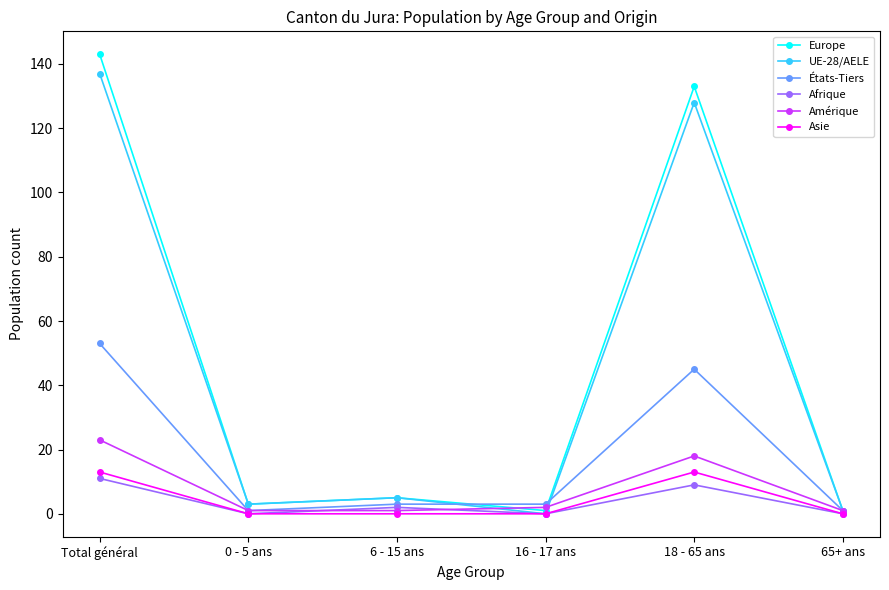

What is the total value across all series at 65+ ans?

4